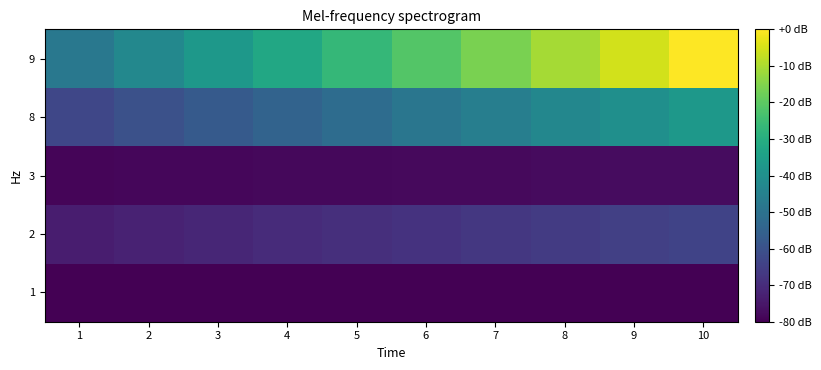

Reading left to right, list all the values displayed in this chart.

1: 1=-80.0	2=-80.0	3=-80.0	4=-80.0	5=-80.0	6=-80.0	7=-80.0	8=-80.0	9=-80.0	10=-80.0
2: 1=-73.5	2=-72.5	3=-71.4	4=-70.3	5=-69.2	6=-68.2	7=-67.1	8=-66.0	9=-64.9	10=-63.8
3: 1=-78.9	2=-78.7	3=-78.5	4=-78.4	5=-78.2	6=-78.0	7=-77.8	8=-77.6	9=-77.5	10=-77.3
8: 1=-62.9	2=-60.1	3=-57.3	4=-54.4	5=-51.6	6=-48.7	7=-45.9	8=-43.0	9=-40.2	10=-37.4
9: 1=-48.0	2=-42.7	3=-37.3	4=-32.0	5=-26.7	6=-21.3	7=-16.0	8=-10.7	9=-5.3	10=0.0